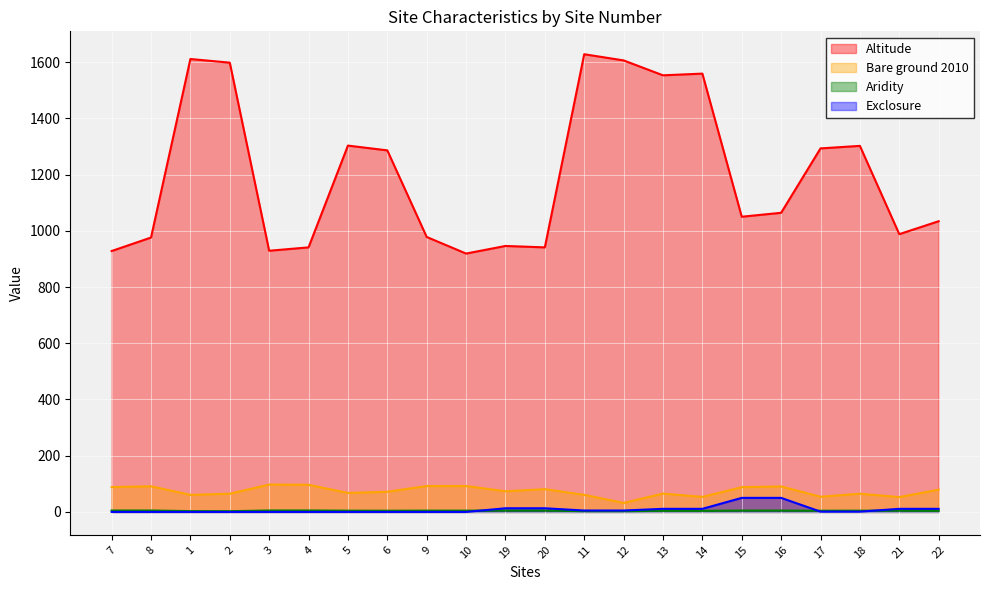

How many lines are shown in the chart?

4